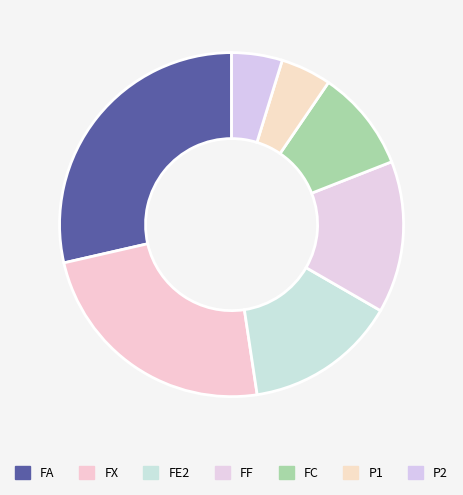

How many slices are in this pie chart?

7